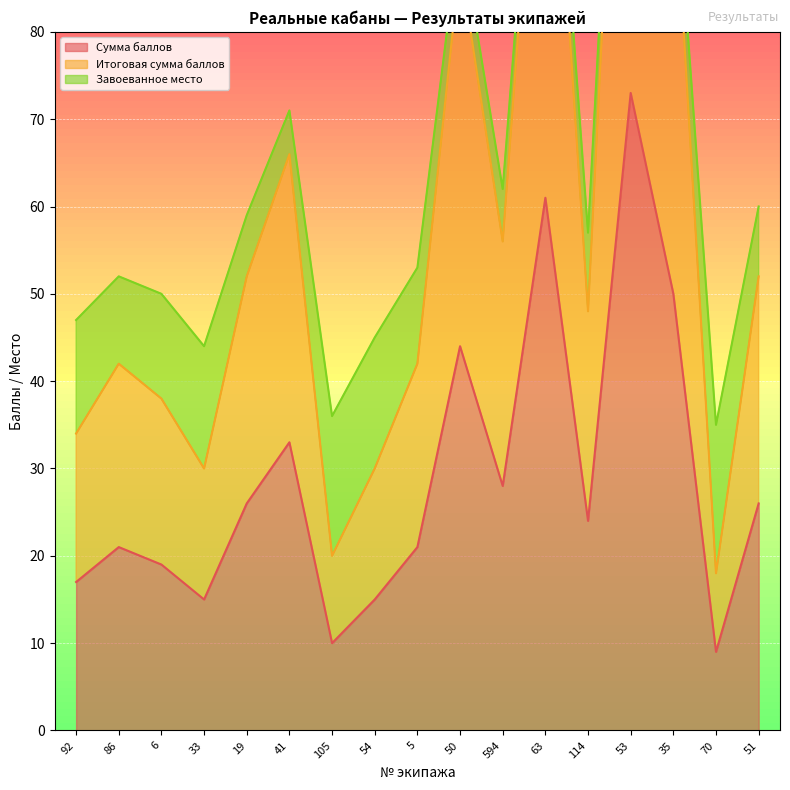

True or false: Итоговая сумма баллов and Сумма баллов cross at least once.

False